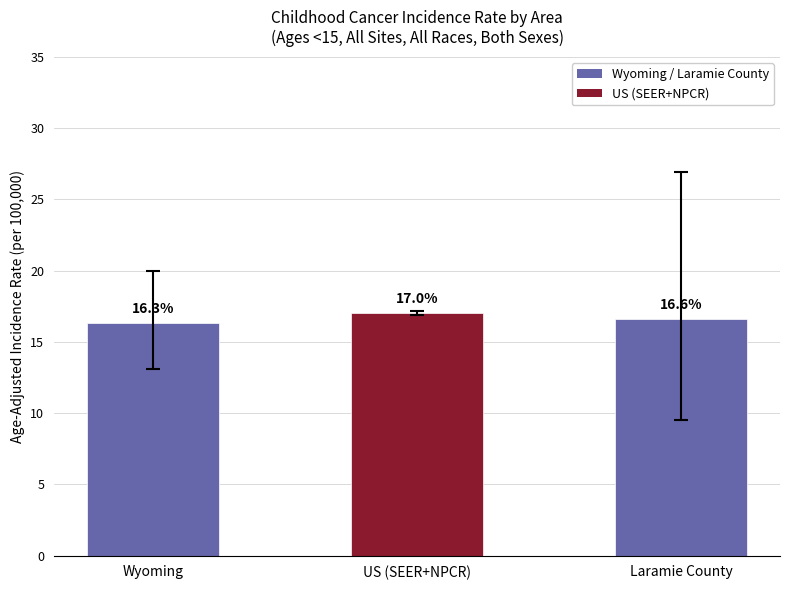

Rank the categories by value from highest to lowest.

US (SEER+NPCR), Laramie County, Wyoming